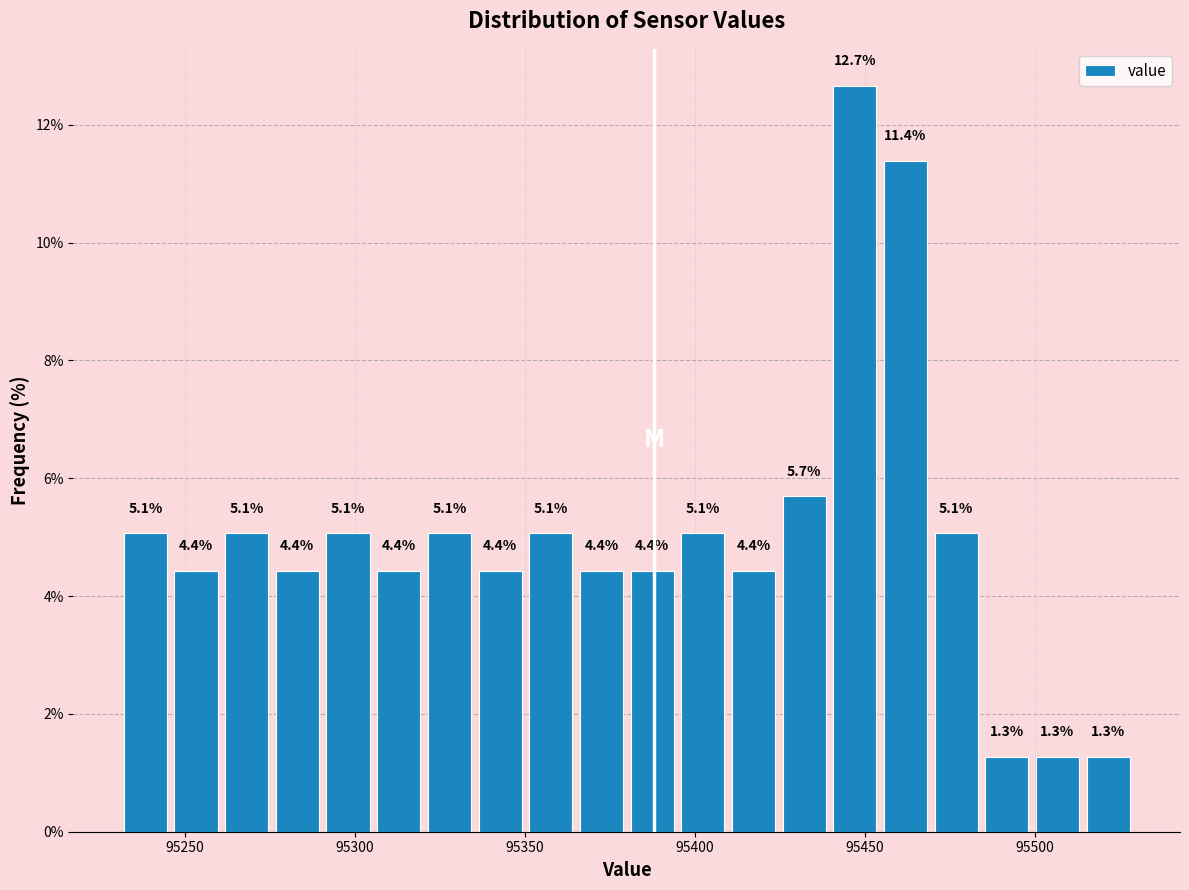

Read against the x-axis, roughly where is the centre of the tallest bar?

95445